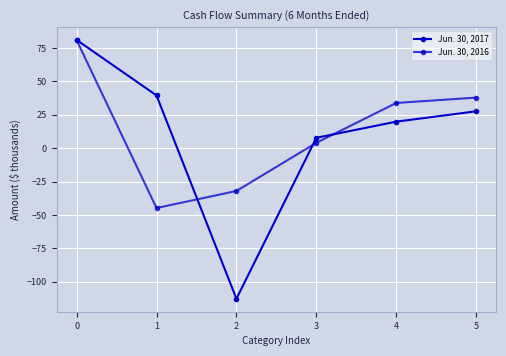

What is the value of the Jun. 30, 2016 point at the 5th from the left?

33.9